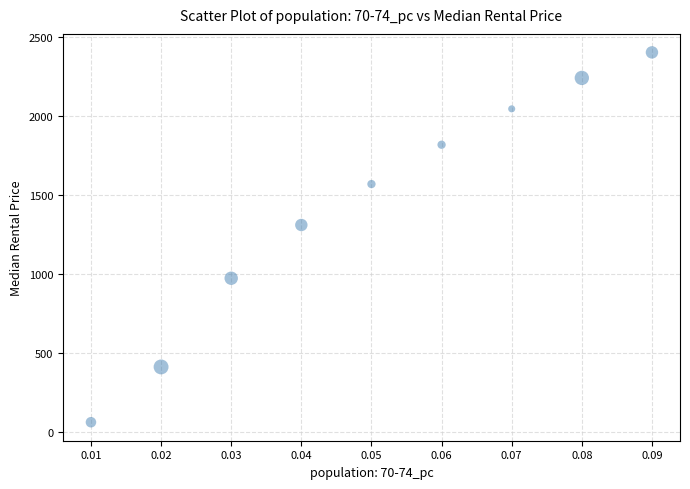

What Y value in the scatter plot is closest to 1230?

1308.5